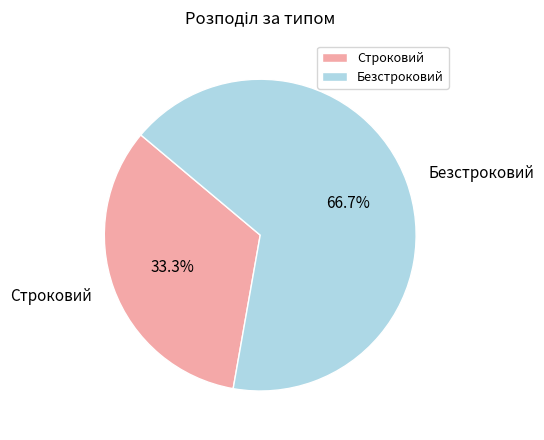

What percentage is the Строковий slice, to the nearest percent?

33%